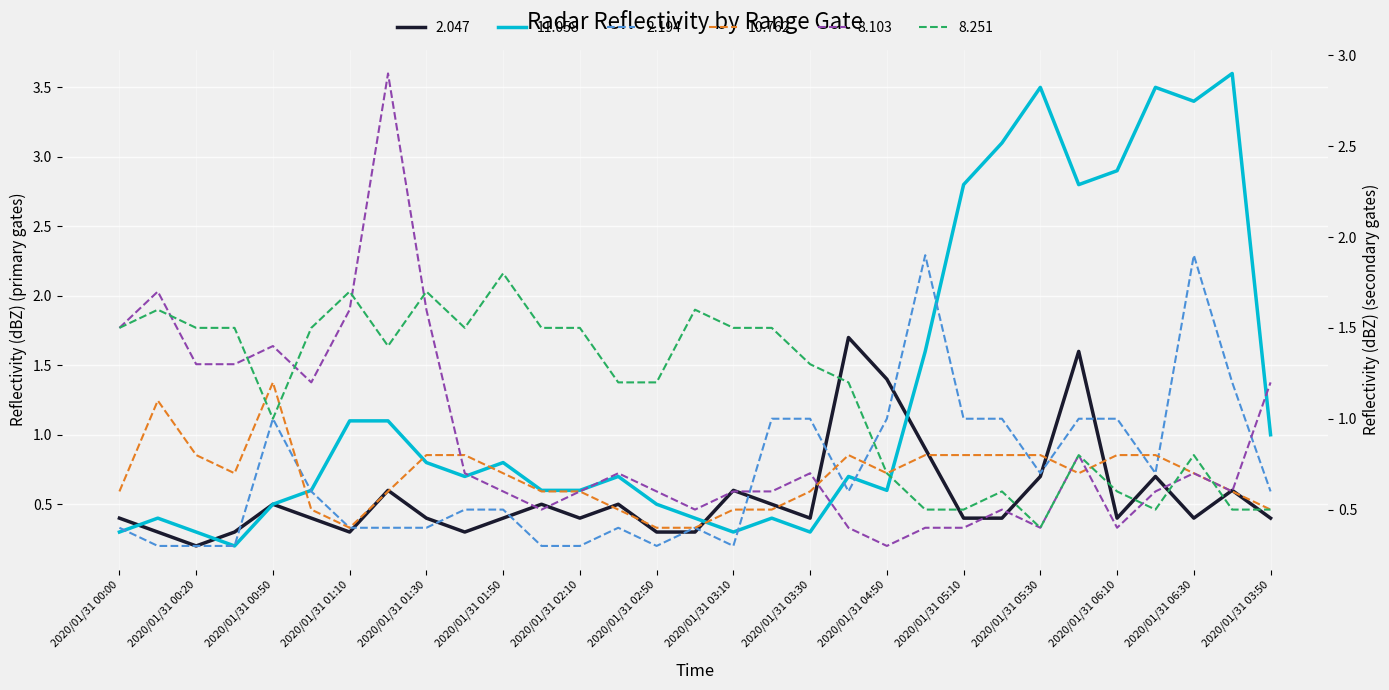

What is the label of the 16th point from the right?

2020/01/31 03:00